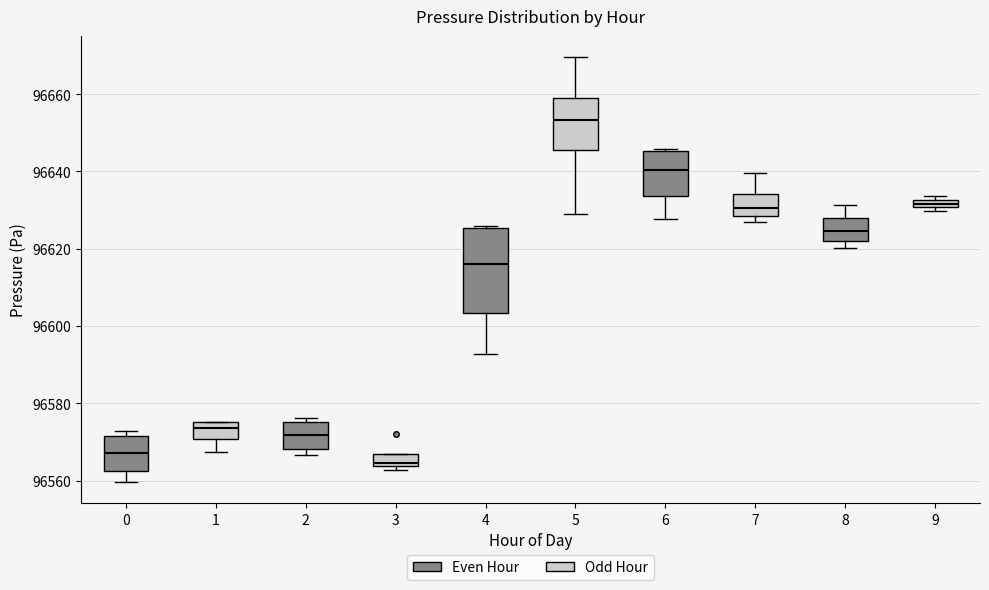

Which box's median line is the highest?

5